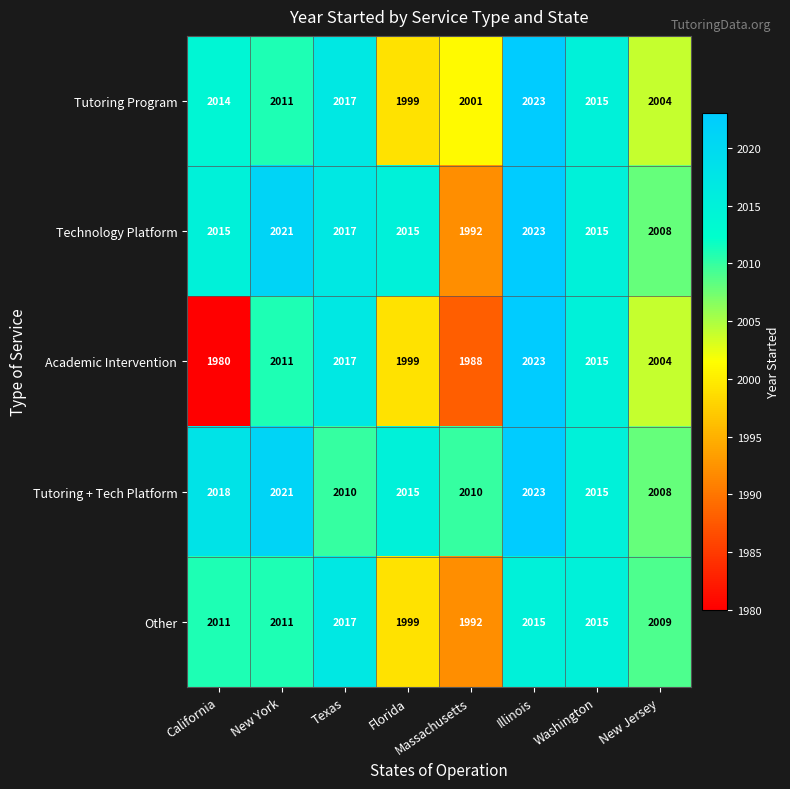

The value of Technology Platform at Florida is 2015. True or false?

True